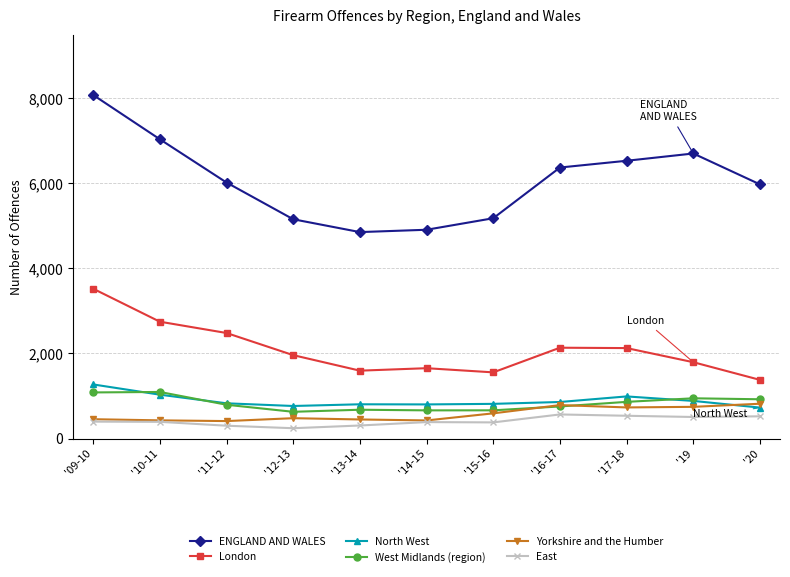

How many series are shown in this chart?

6